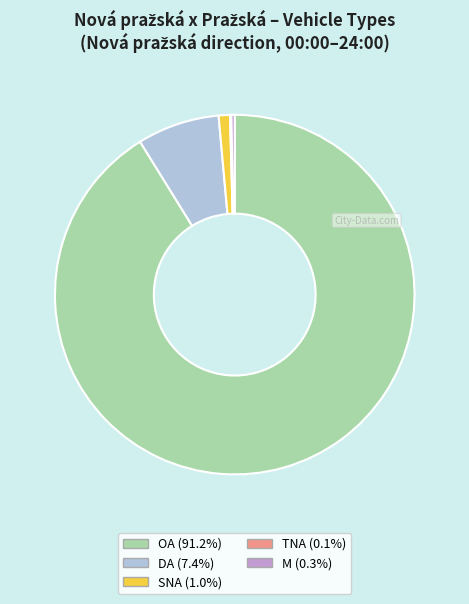

Do OA and DA together represent more than half of the pie?

Yes